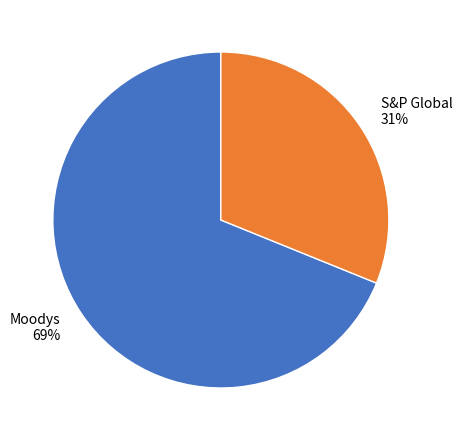

Does S&P Global represent more than half of the total?

No